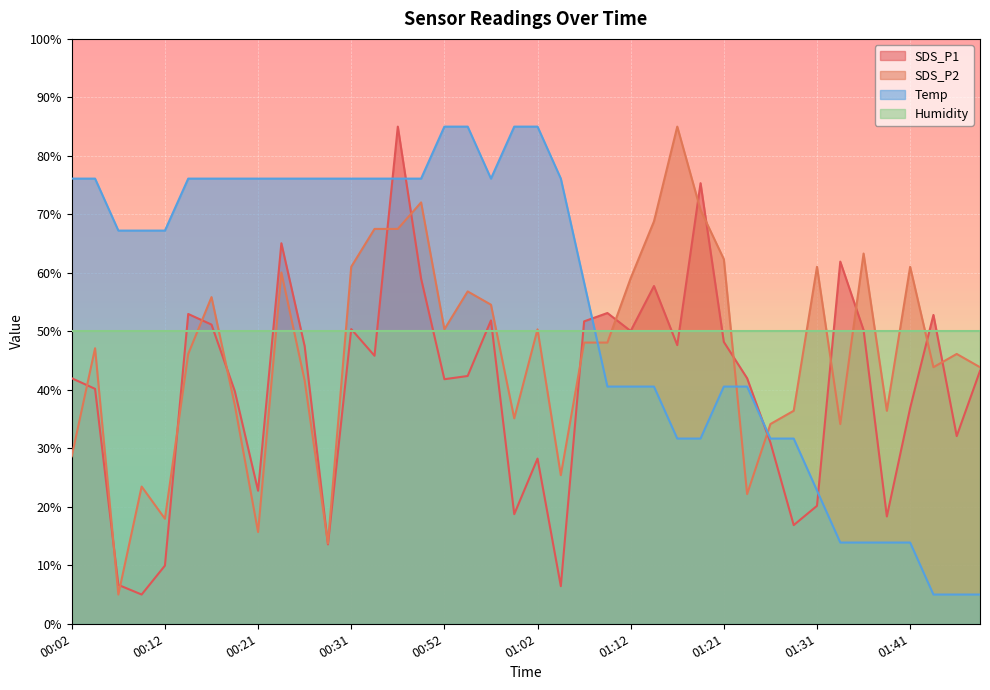

What position from the right is 00:31?

28